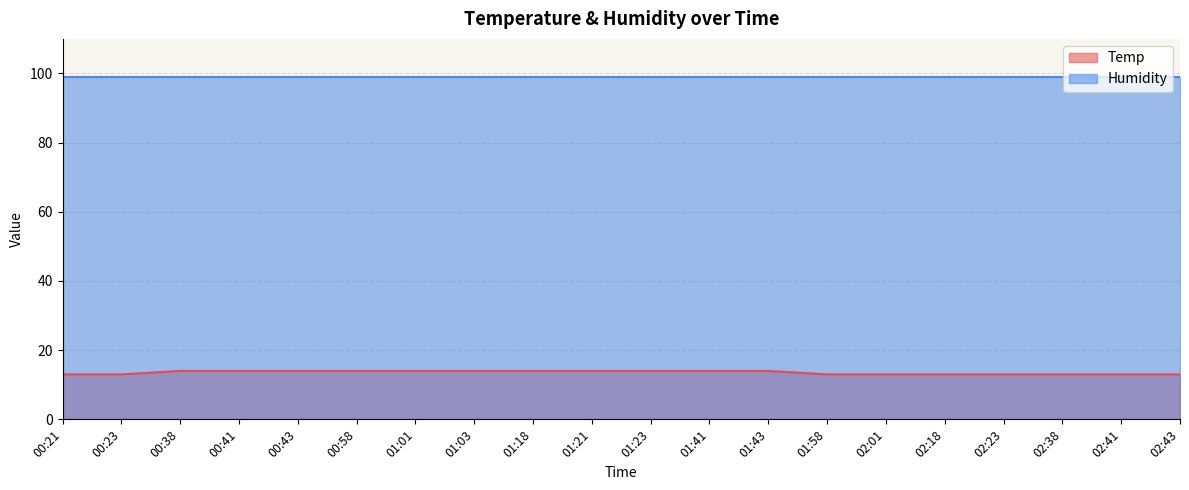

At which category does the chart reach its peak across all series?

00:38